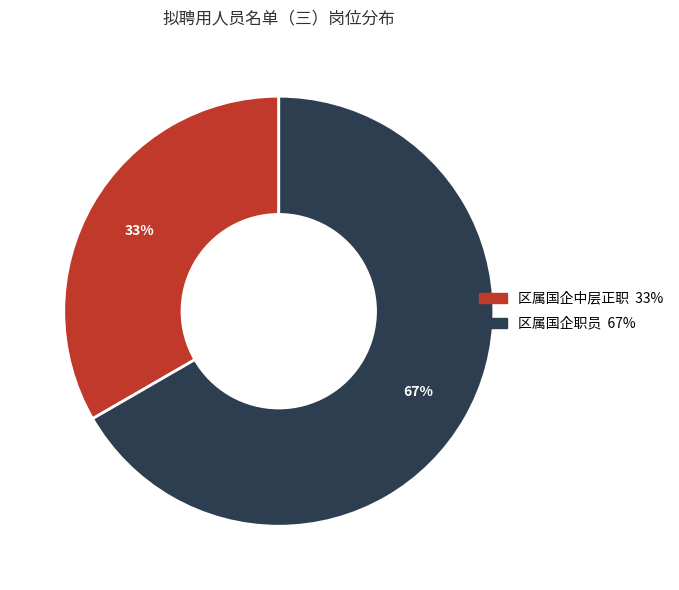

Between 区属国企中层正职 and 区属国企职员, which is larger?

区属国企职员